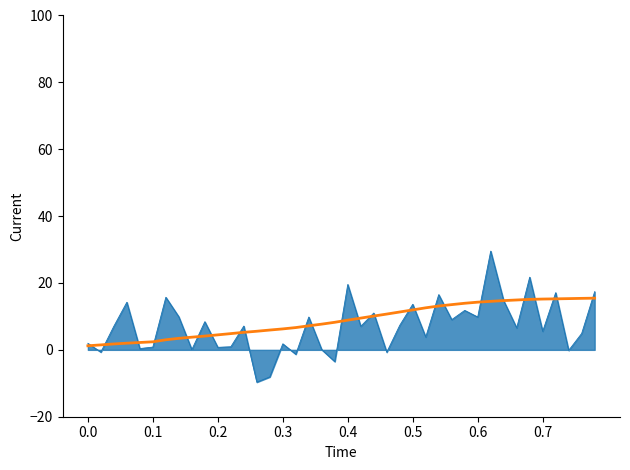

What is the maximum value shown in the chart?

29.5